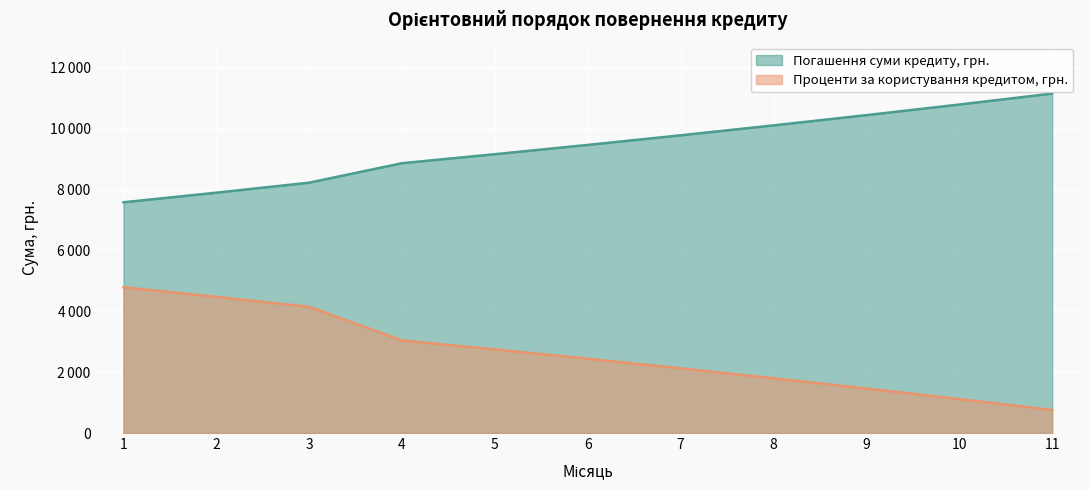

Rank the series by their average value, from lowest to highest.

Проценти за користування кредитом, грн., Погашення суми кредиту, грн.